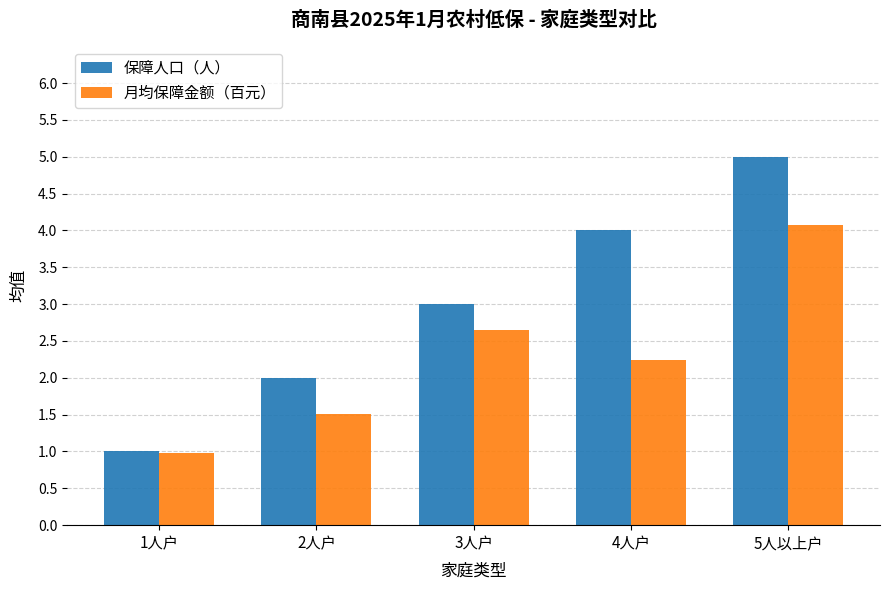

List the series in order of their overall mean, highest first.

保障人口（人）, 月均保障金额（百元）